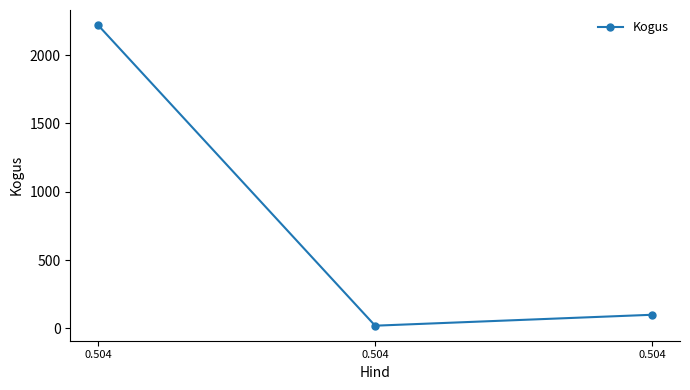

Does the chart display data point markers on the line(s)?

Yes